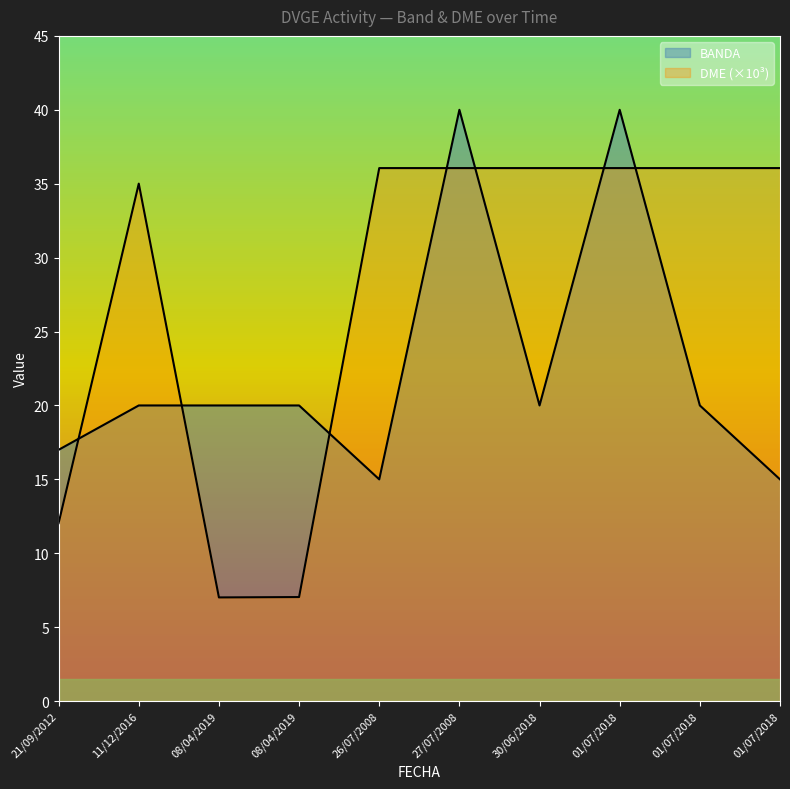

Between 21/09/2012 and 27/07/2008, which series saw the biggest shift?

DME